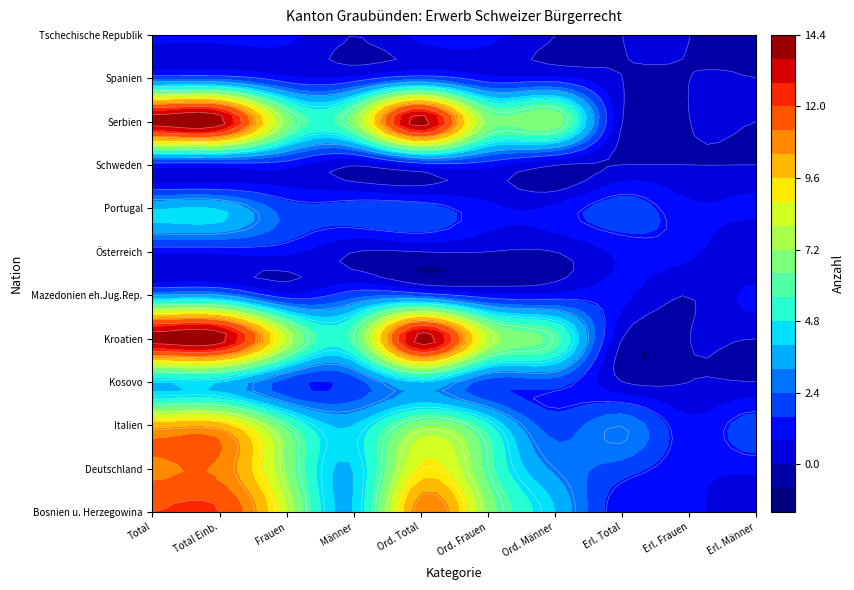

How many data points in Portugal are less than 2?

4